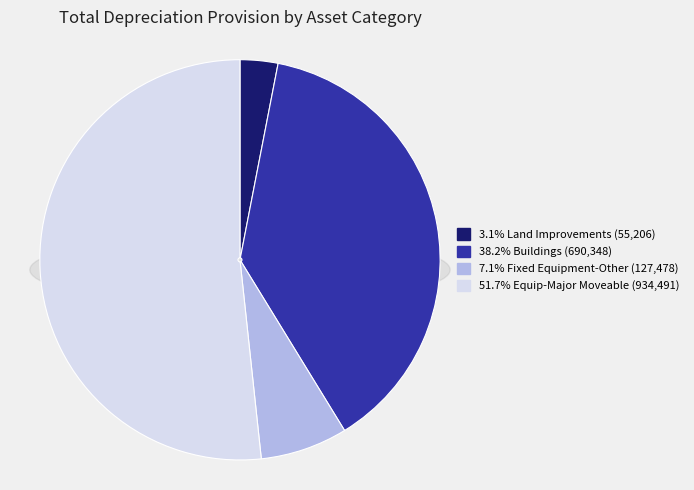

Rank the categories by value from lowest to highest.

Land Improvements, Fixed Equipment-Other, Buildings, Equip-Major Moveable